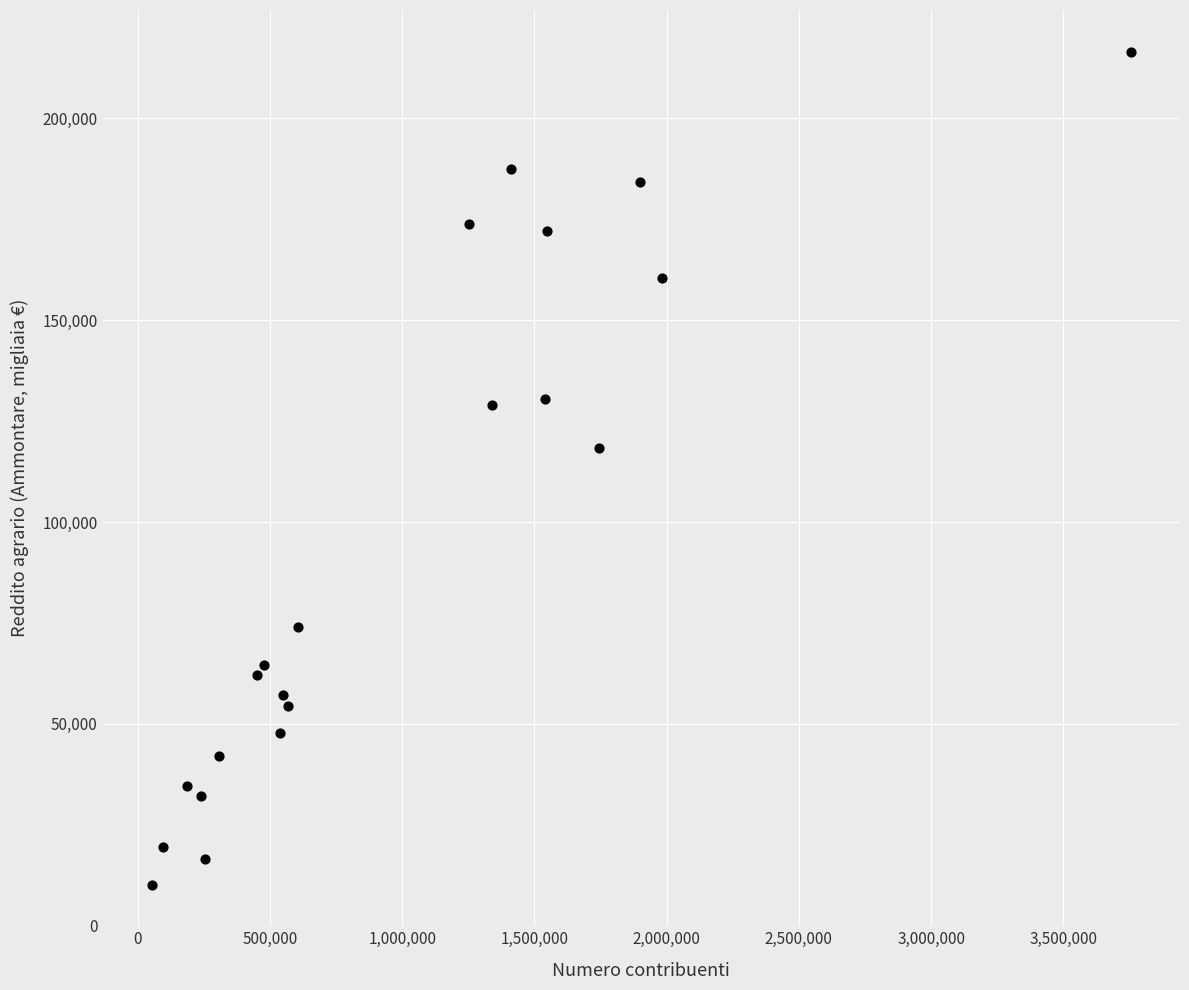

What is the range of X values (max minus min)?

3703867